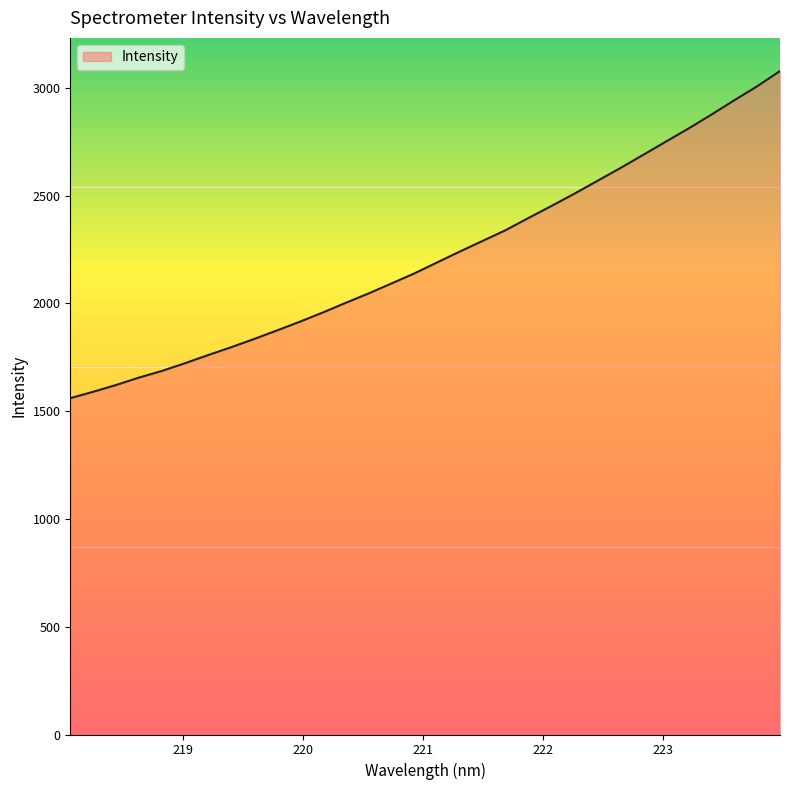

Count the number of values greater than 2188.

16